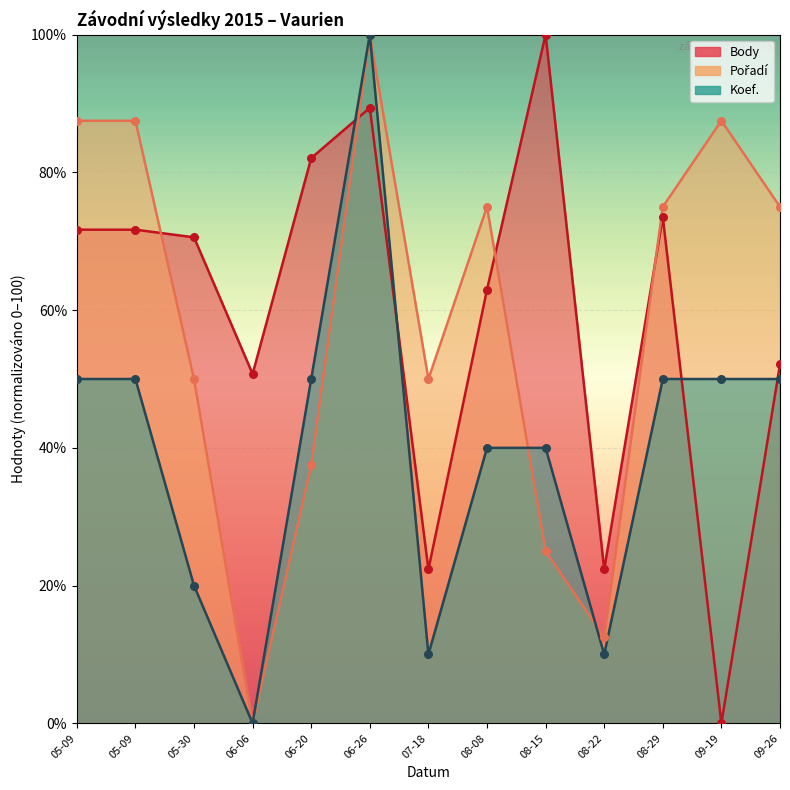

Which series reaches the minimum Y coordinate?

Body